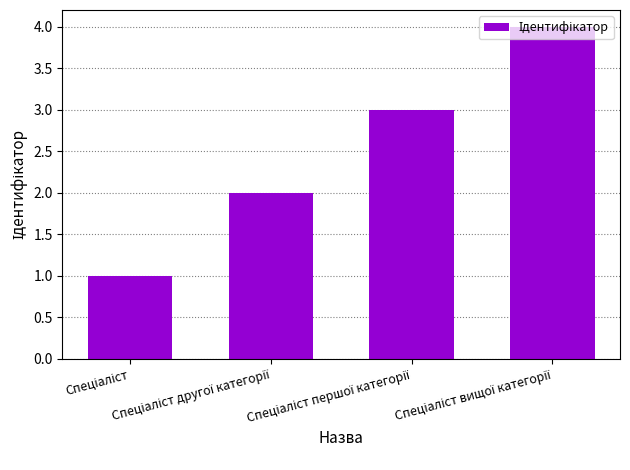

What is the difference between the maximum and minimum values?

3